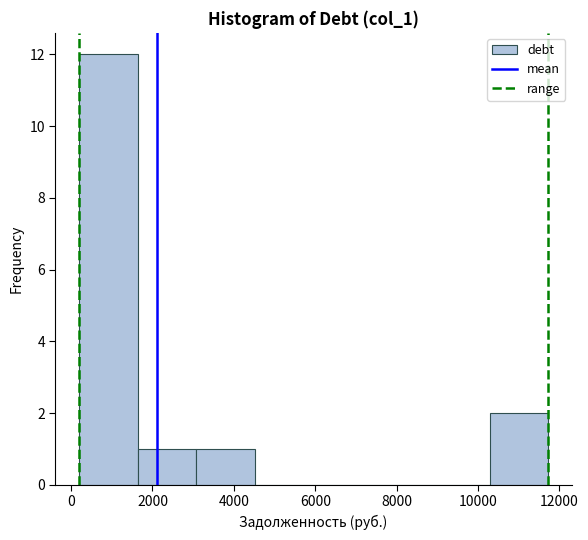

Reading left to right, list every bar in this chart as the range it spans on the x-axis followed by its height. Neither the bar edges nor the heights are printed on the chart, so give them approximately, as read against the axes.

200 to 1600: 12
1600 to 3000: 1
3000 to 4600: 1
4600 to 6000: 0
6000 to 7400: 0
7400 to 8800: 0
8800 to 10200: 0
10200 to 11800: 2